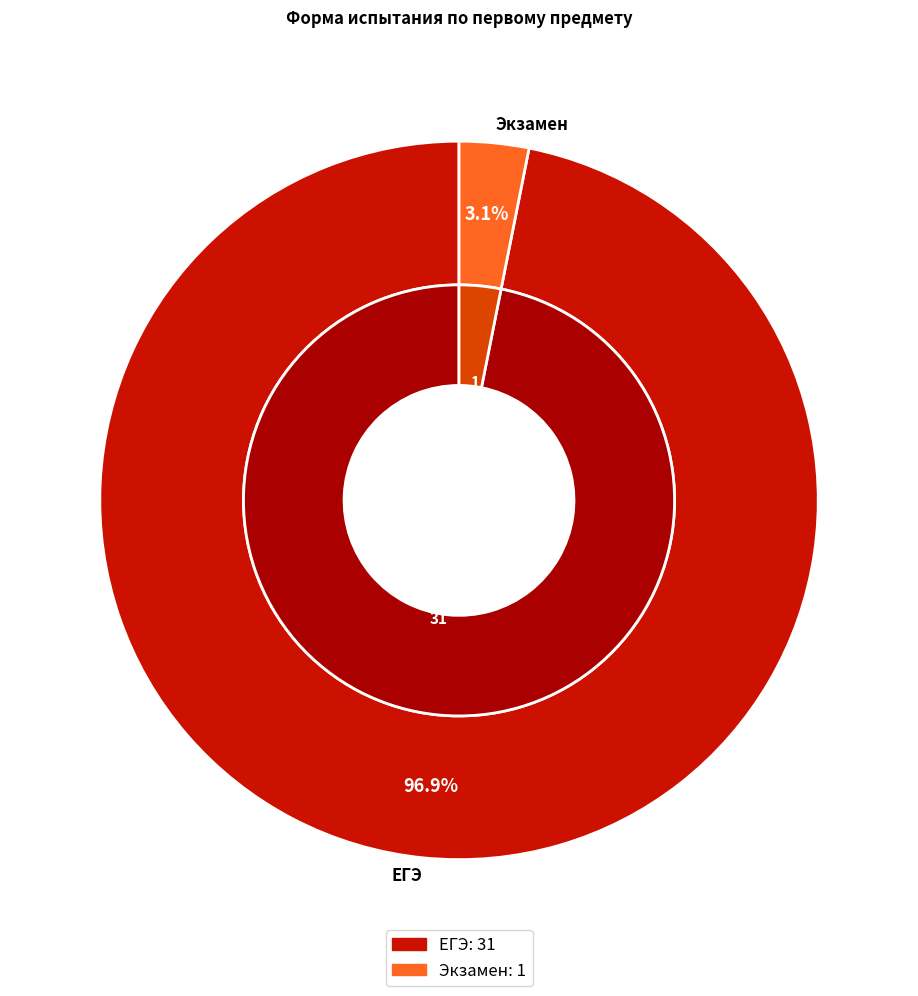

Is Экзамен the majority of the pie?

No